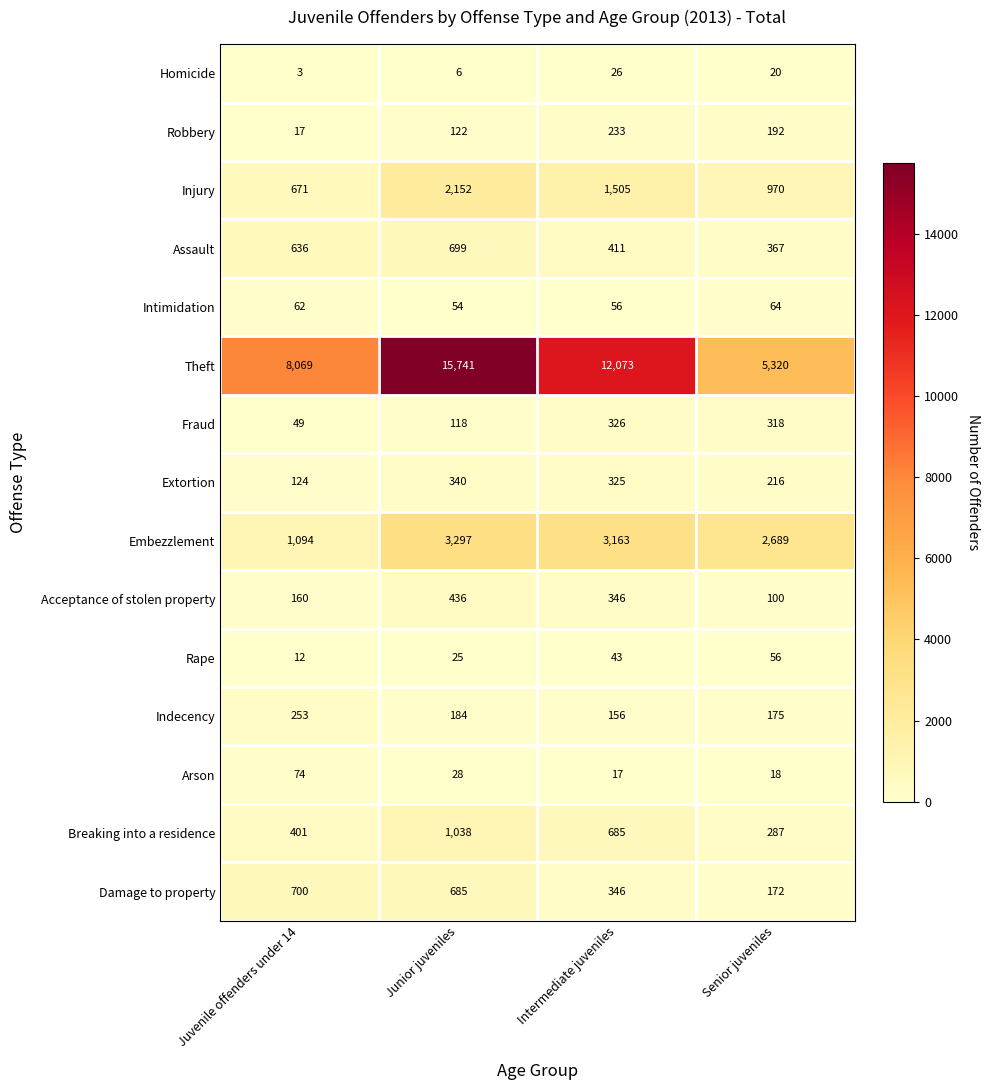

How many categories are shown in the chart?

4